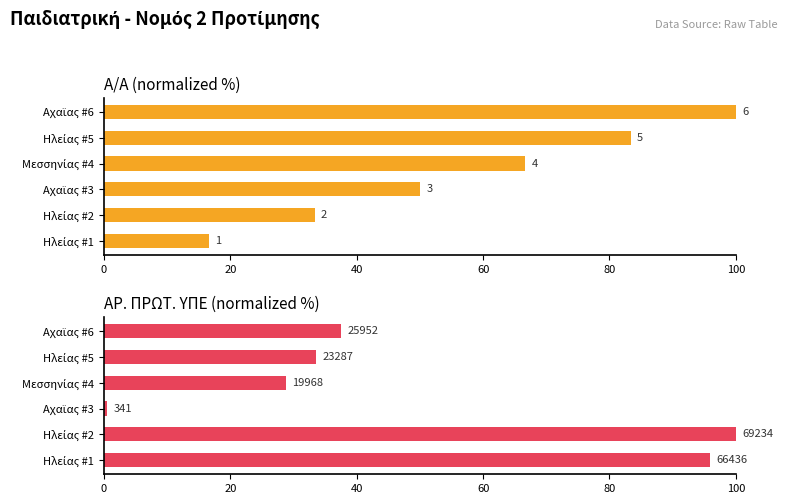

What is the difference between the second highest and minimum values in the ΑΡ. ΠΡΩΤ. ΥΠΕ series?

95.5